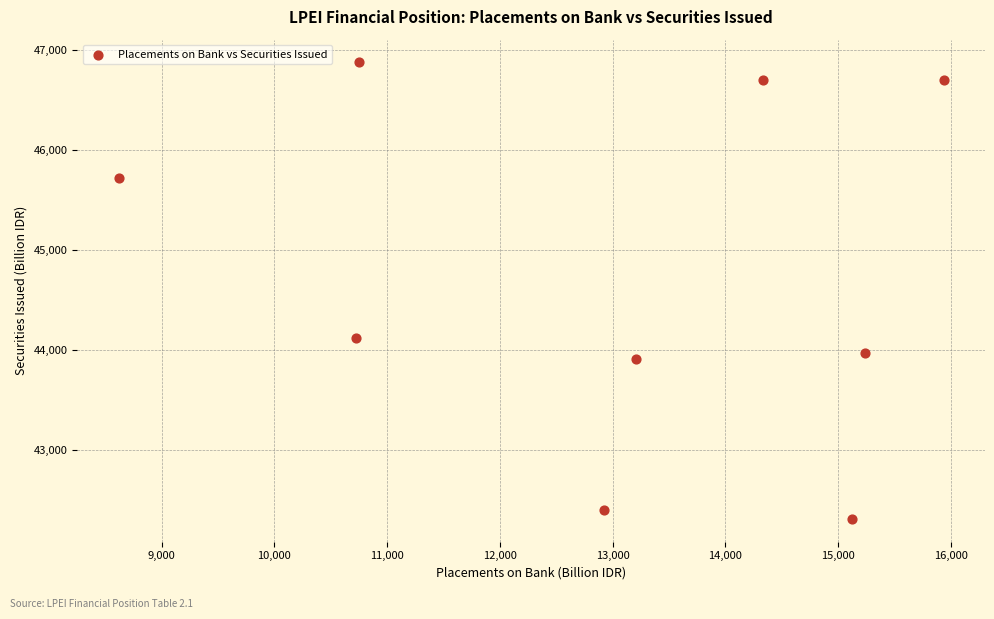

What Y value in the scatter plot is closest to 44590?

44113.7